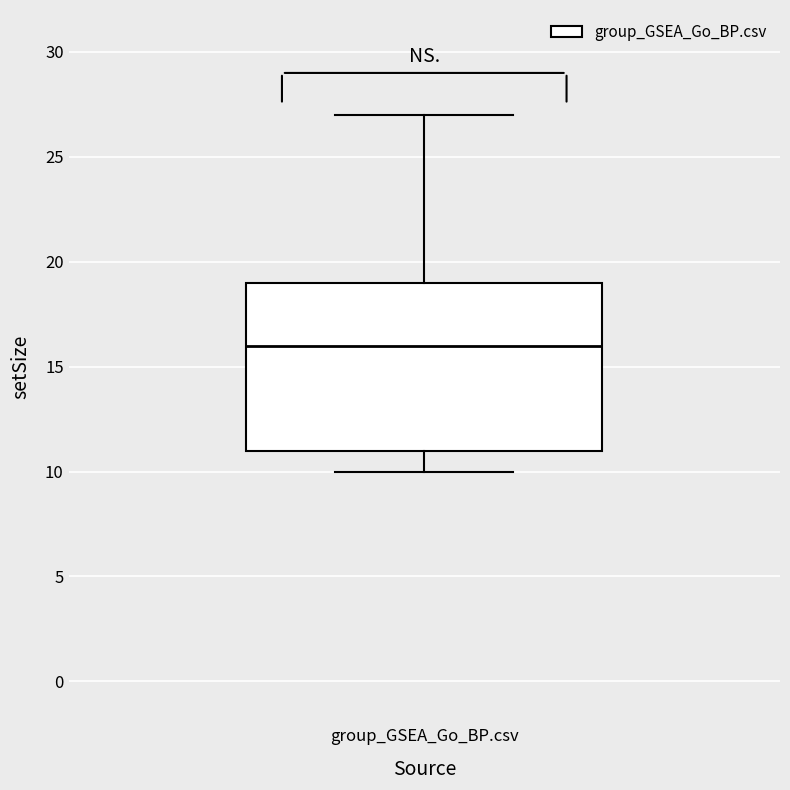

Where is the lower edge of the box for group_GSEA_Go_BP.csv on the y-axis? The values are not printed on the chart, so give them approximately, as read against the axis.

11